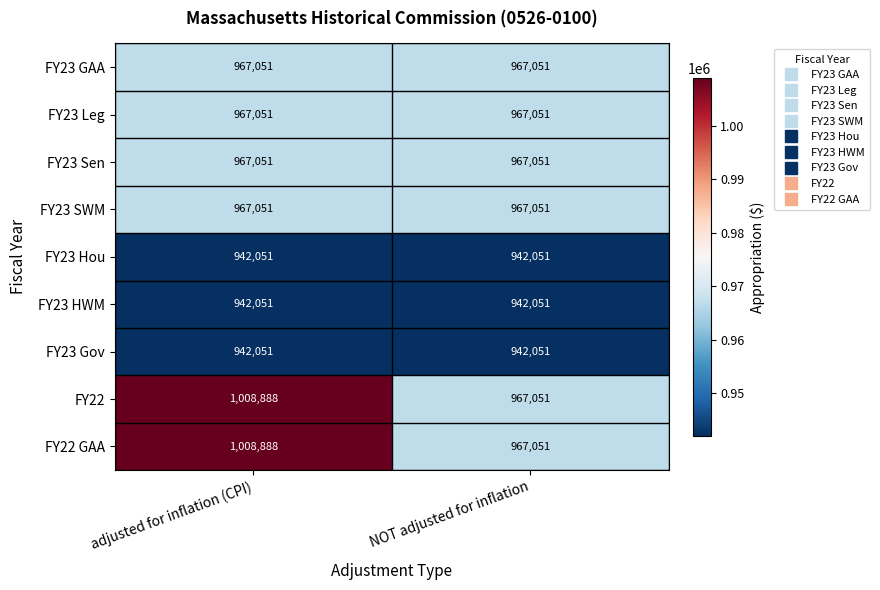

What value does the FY23 Hou series have at NOT adjusted for inflation?

942051